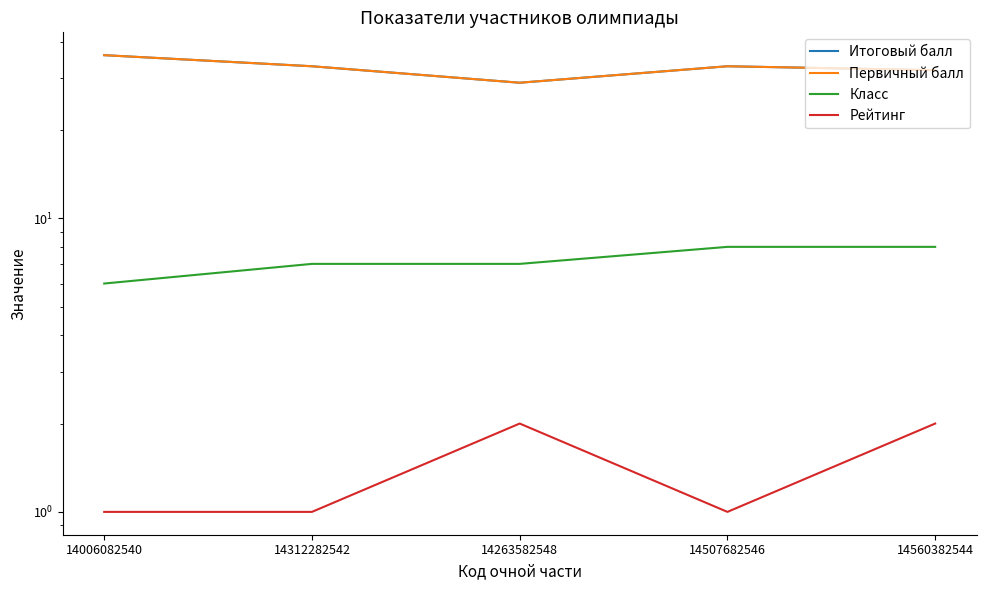

True or false: Итоговый балл and Класс cross at least once.

False